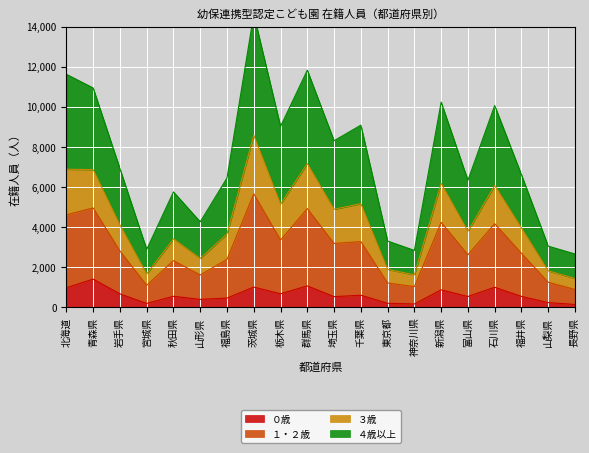

The value of １・２歳 at 山形県 is 3560. True or false?

False